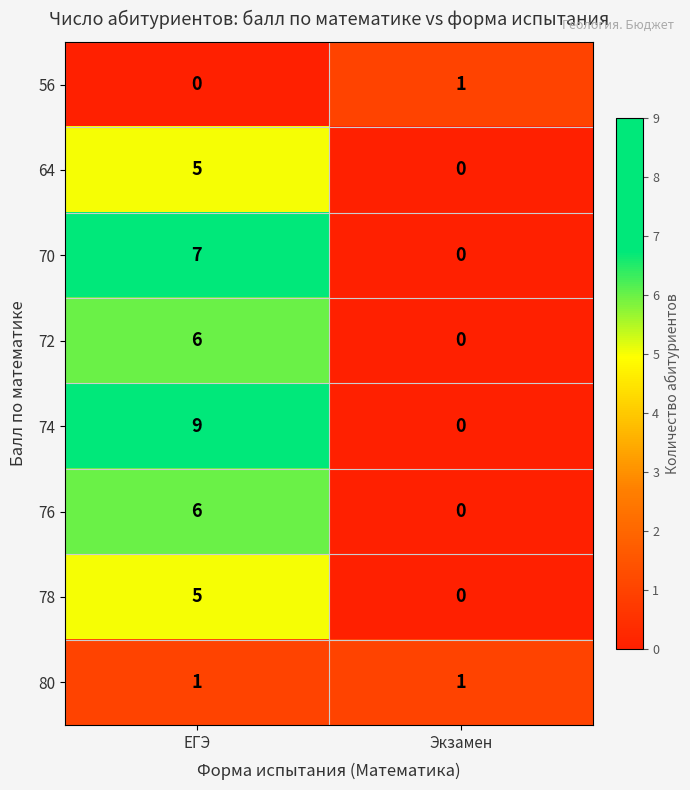

Which category has the lowest value in the 76 series?

Экзамен